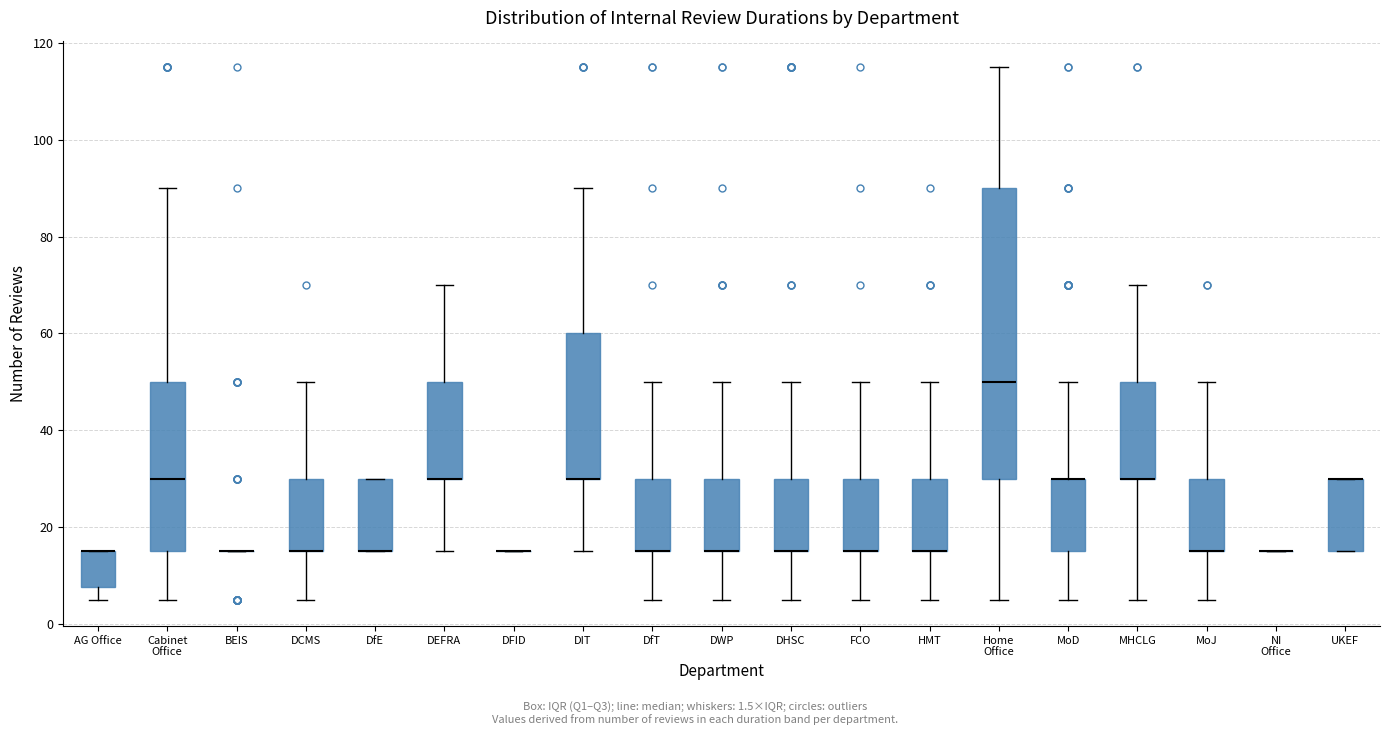

Reading left to right, transcribe this box plot: for each box, give where its median line is, the range the box spans, and where its two whiskers end, as read against the y-axis. The values are not printed on the chart, so give them approximately, as read against the axis.

AG Office: median 16 (drawn on the box's upper edge), box 8 to 16, whiskers 6 to 16
Cabinet Office: median 30, box 16 to 50, whiskers 6 to 90
BEIS: box collapsed to a line at 16, whiskers 16 to 16
DCMS: median 16 (drawn on the box's lower edge), box 16 to 30, whiskers 6 to 50
DfE: median 16 (drawn on the box's lower edge), box 16 to 30, whiskers 16 to 30
DEFRA: median 30 (drawn on the box's lower edge), box 30 to 50, whiskers 16 to 70
DFID: box collapsed to a line at 16, whiskers 16 to 16
DIT: median 30 (drawn on the box's lower edge), box 30 to 60, whiskers 16 to 90
DfT: median 16 (drawn on the box's lower edge), box 16 to 30, whiskers 6 to 50
DWP: median 16 (drawn on the box's lower edge), box 16 to 30, whiskers 6 to 50
DHSC: median 16 (drawn on the box's lower edge), box 16 to 30, whiskers 6 to 50
FCO: median 16 (drawn on the box's lower edge), box 16 to 30, whiskers 6 to 50
HMT: median 16 (drawn on the box's lower edge), box 16 to 30, whiskers 6 to 50
Home Office: median 50, box 30 to 90, whiskers 6 to 116
MoD: median 30 (drawn on the box's upper edge), box 16 to 30, whiskers 6 to 50
MHCLG: median 30 (drawn on the box's lower edge), box 30 to 50, whiskers 6 to 70
MoJ: median 16 (drawn on the box's lower edge), box 16 to 30, whiskers 6 to 50
NI Office: box collapsed to a line at 16, whiskers 16 to 16
UKEF: median 30 (drawn on the box's upper edge), box 16 to 30, whiskers 16 to 30